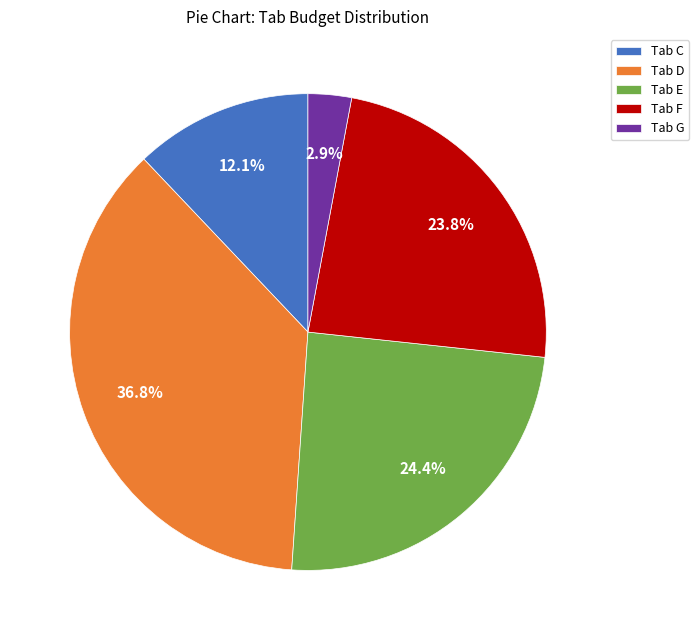

Which has a higher value, Tab G or Tab E?

Tab E